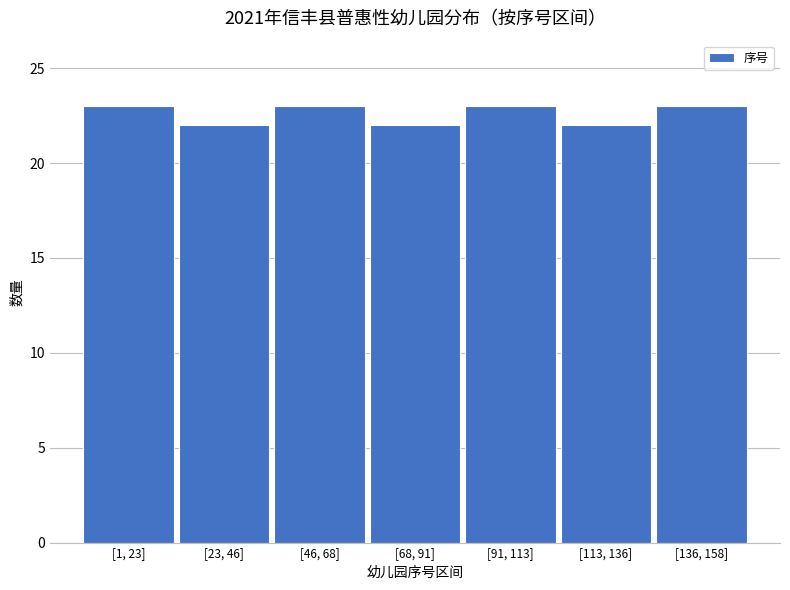

Reading right to left, transcribe all the data shown in this chart.

23	22	23	22	23	22	23